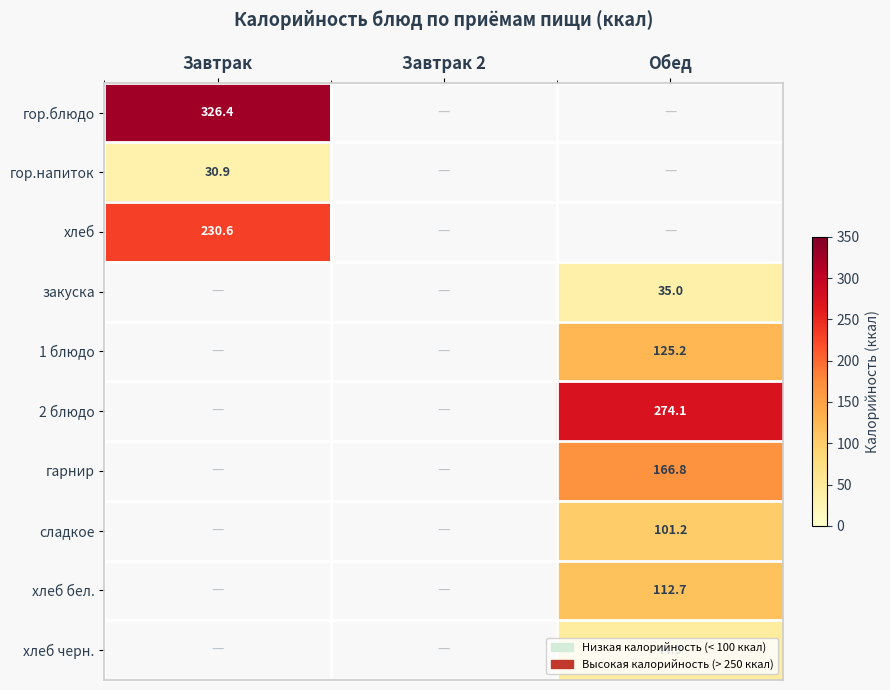

The value of 1 блюдо at Обед is 125.2. True or false?

True